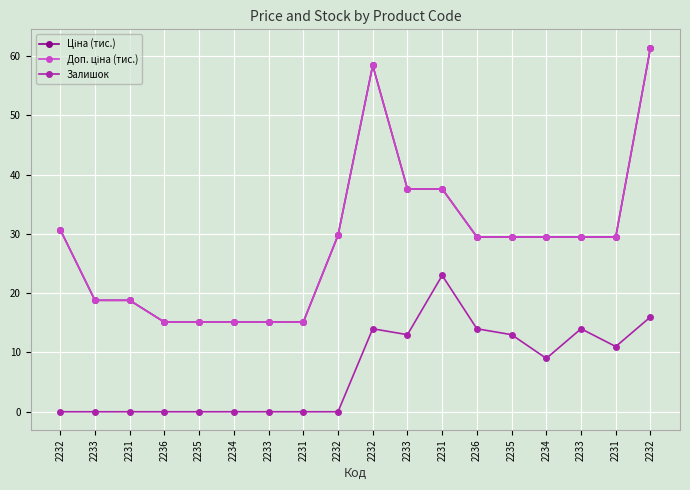

Does the chart have visible grid lines?

Yes